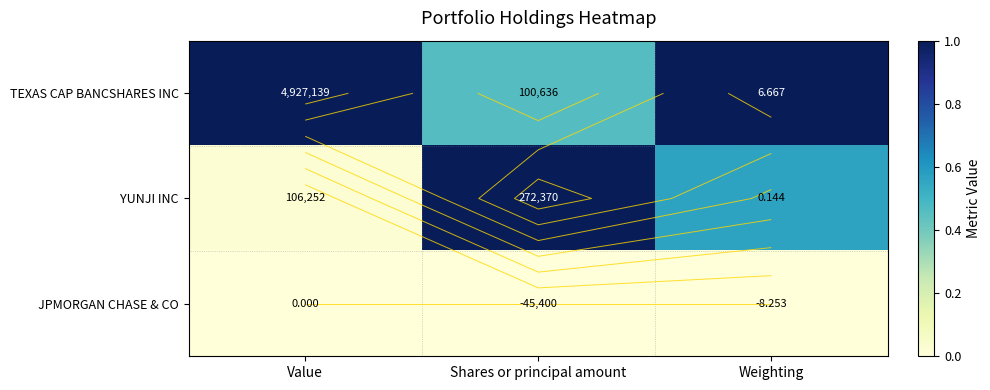

Count the number of data series in this chart.

3